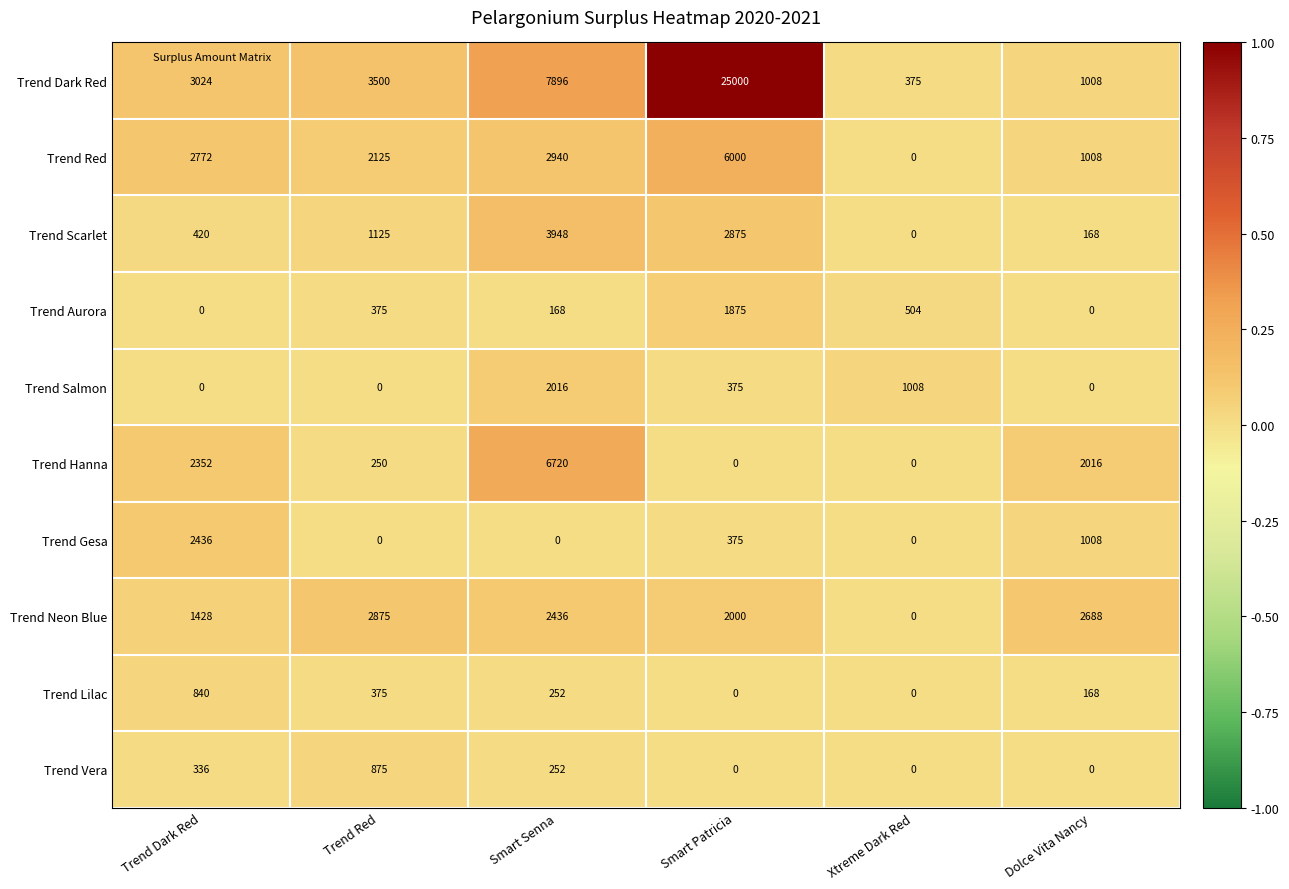

What is the maximum value for Trend Gesa?

2436